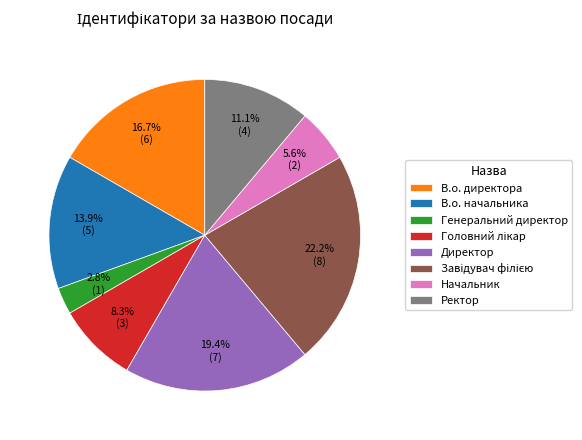

Is Ректор the majority of the pie?

No